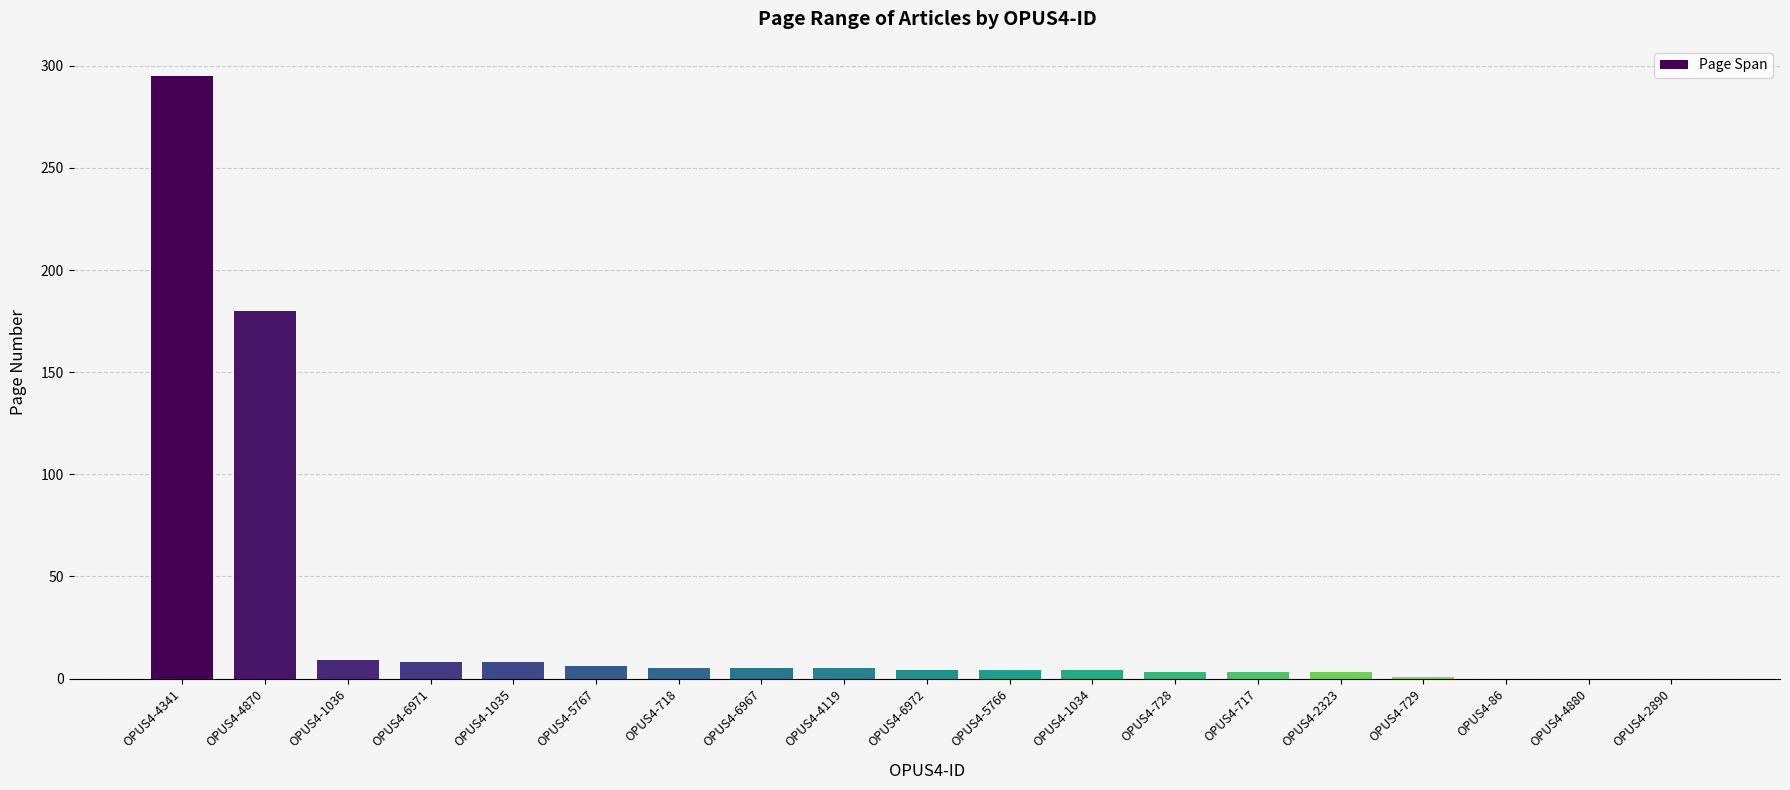

Are the bars grouped side by side (vs. stacked)?

No